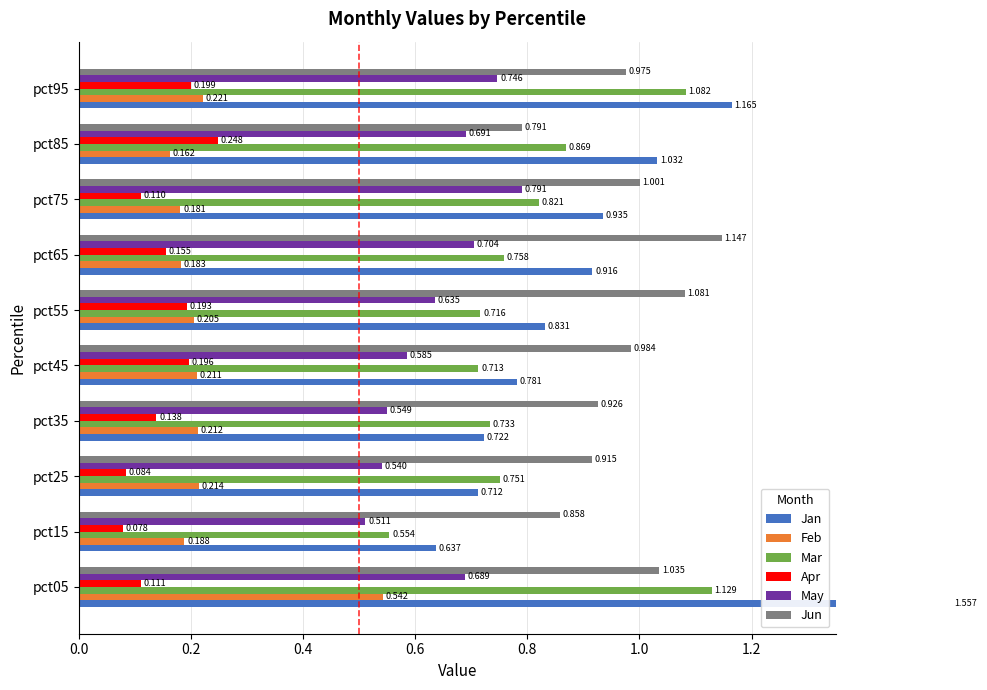

Does the chart contain stacked bars?

No